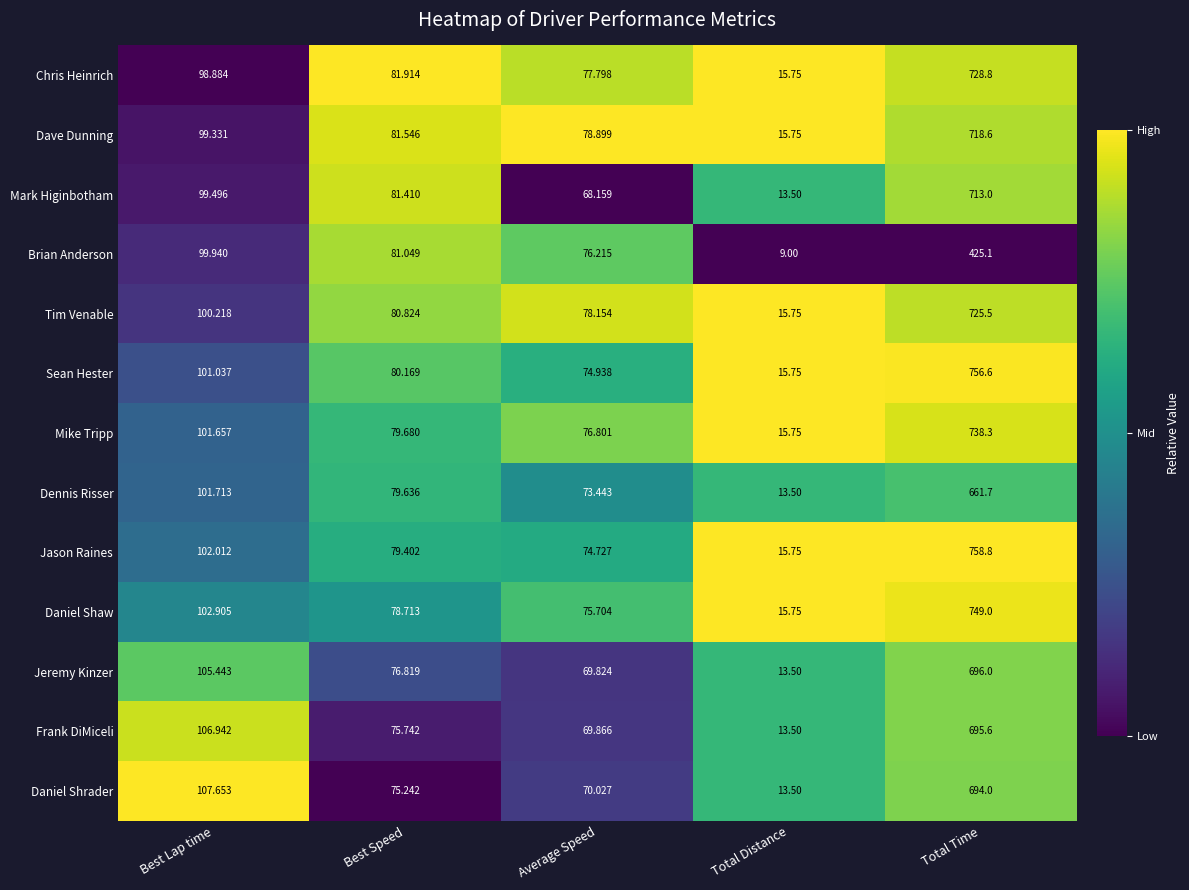

Between Best Speed and Total Distance, which series saw the biggest shift?

Brian Anderson